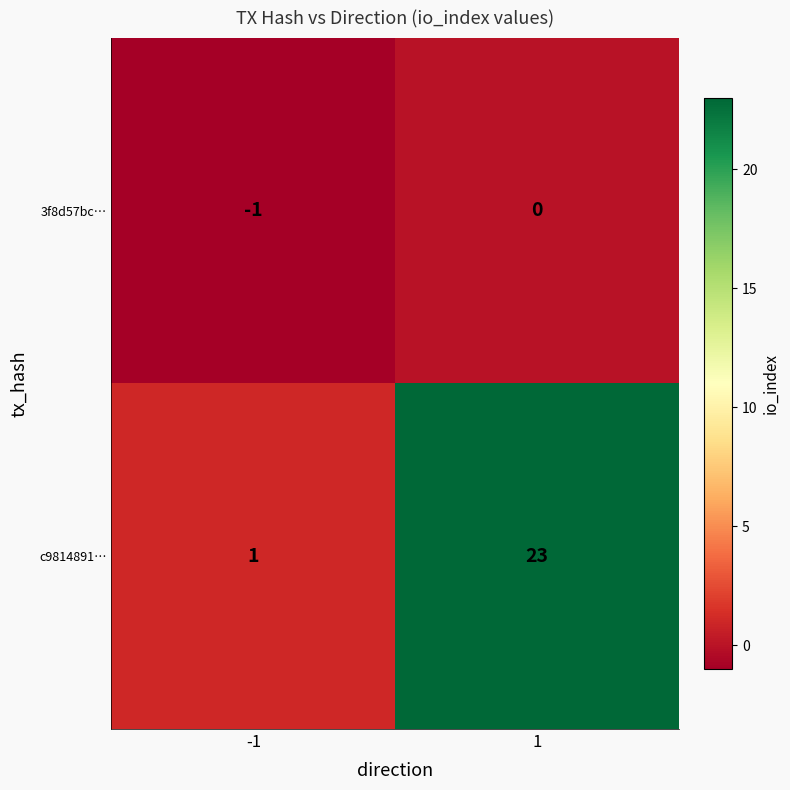

Which series has the largest total across all categories?

c9814891…